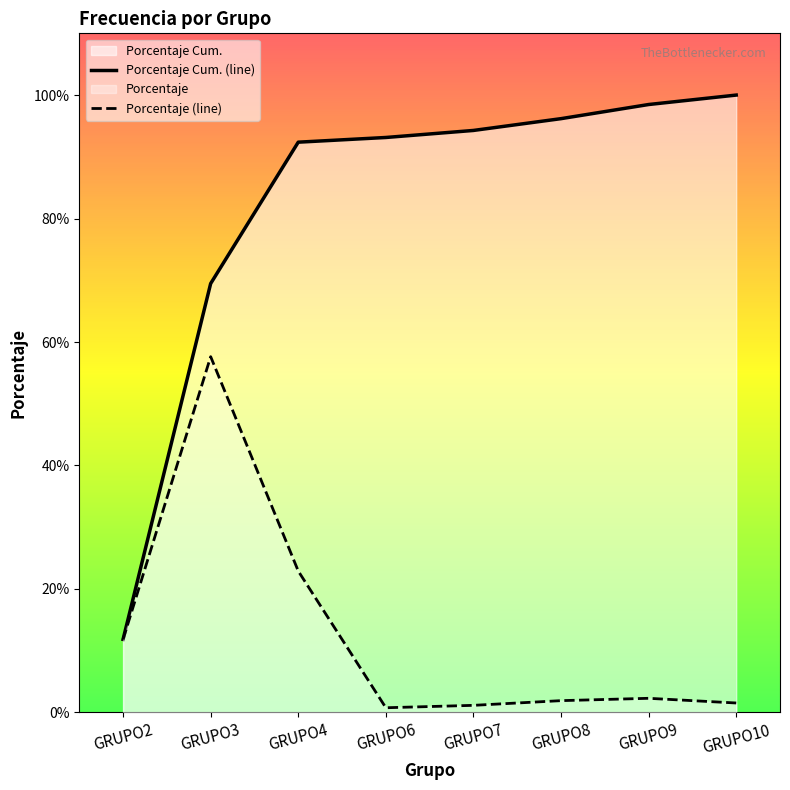

The Porcentaje series shows 0.0 at GRUPO8. True or false?

False